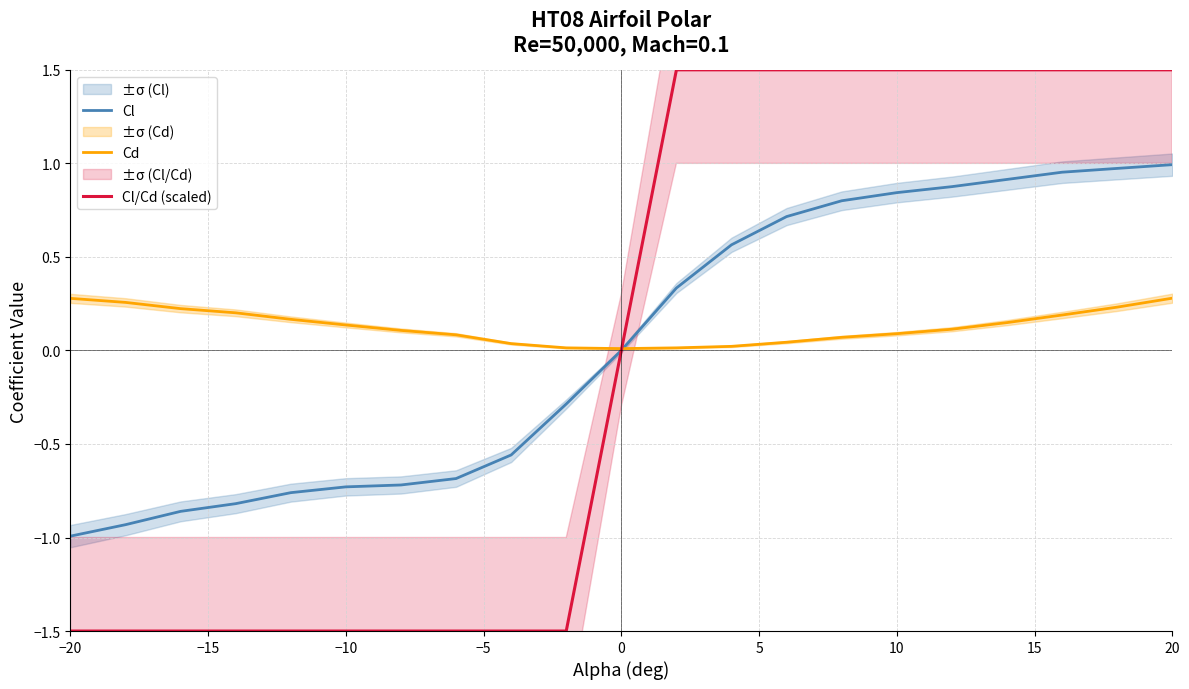

What is the value of the Cd point at the 7th from the left?

0.1